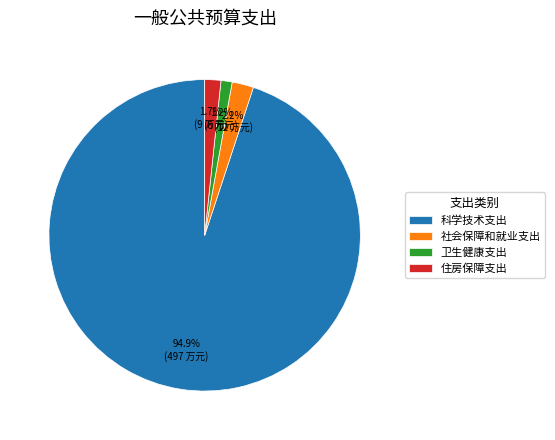

What portion of the pie excludes 社会保障和就业支出?

97.8%